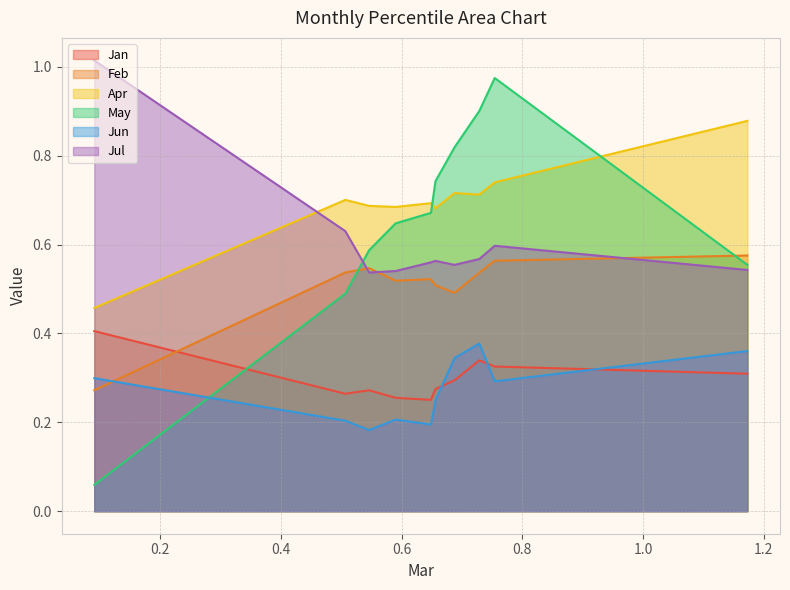

How many interior local valleys does the Feb series have?

2